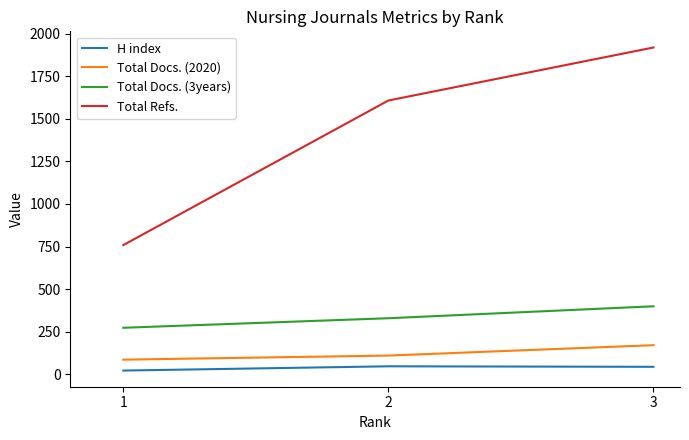

Does the chart display data point markers on the line(s)?

No